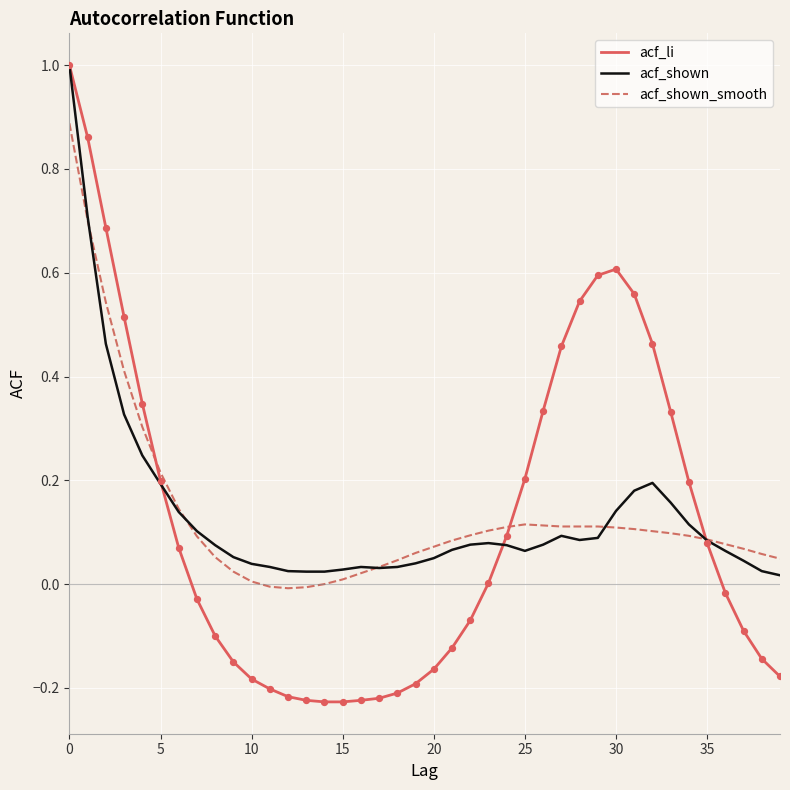

What is the greatest value displayed?

1.0